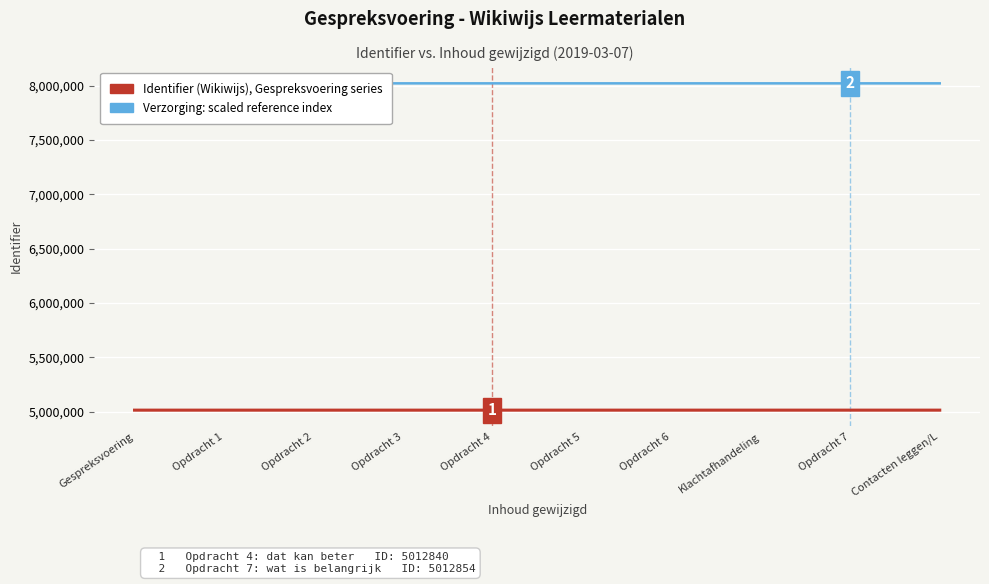

At which category is the sum across all series the highest?

Contacten leggen/L